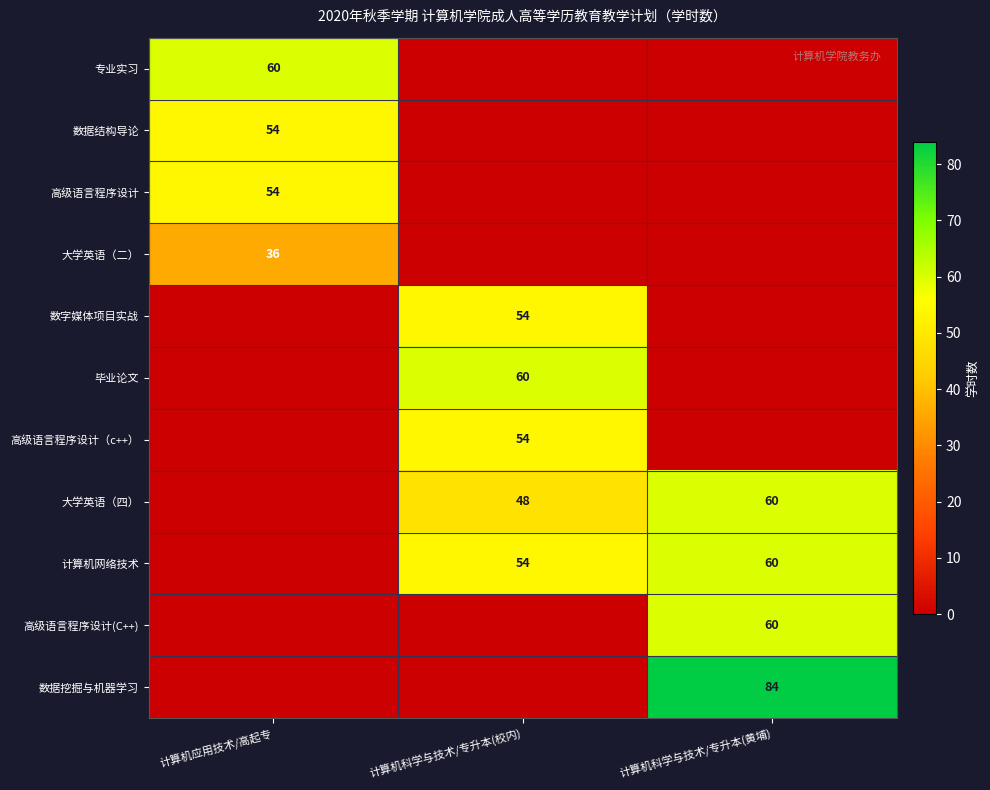

True or false: 计算机网络技术 has a value of 60 at 计算机科学与技术/专升本(黄埔).

True